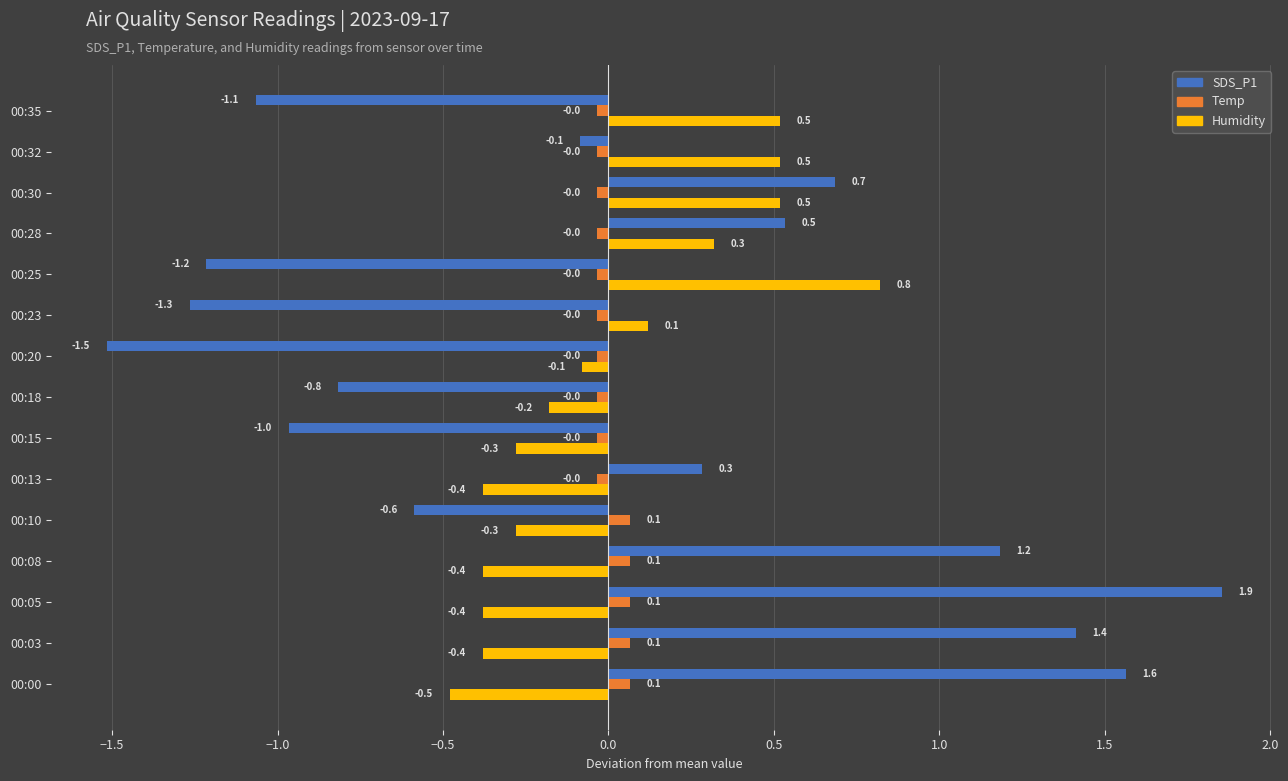

What is the total value across all series at 00:18?

-1.0